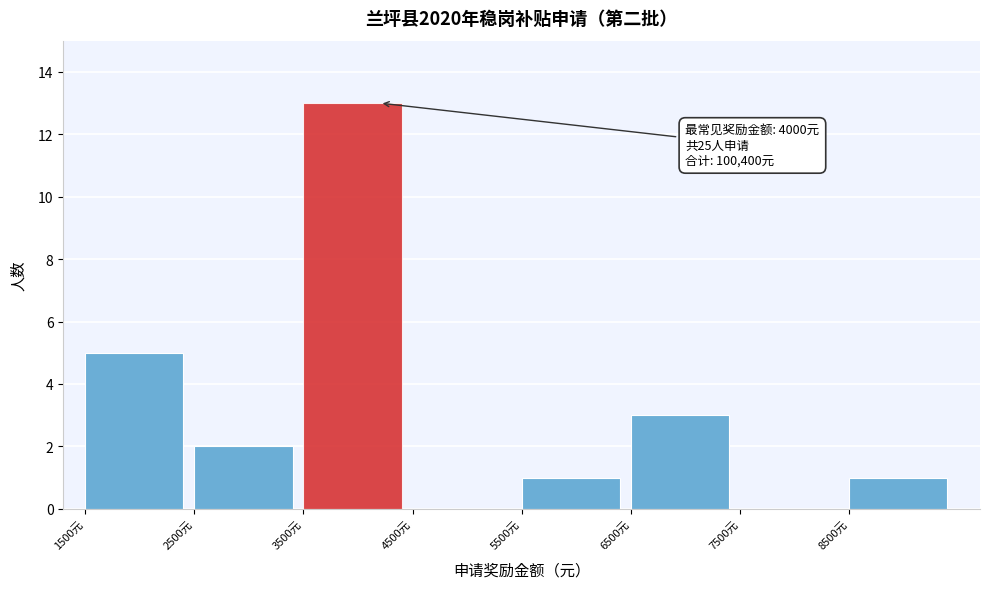

Over which range of the x-axis is the bar tallest?

3500 to 4500